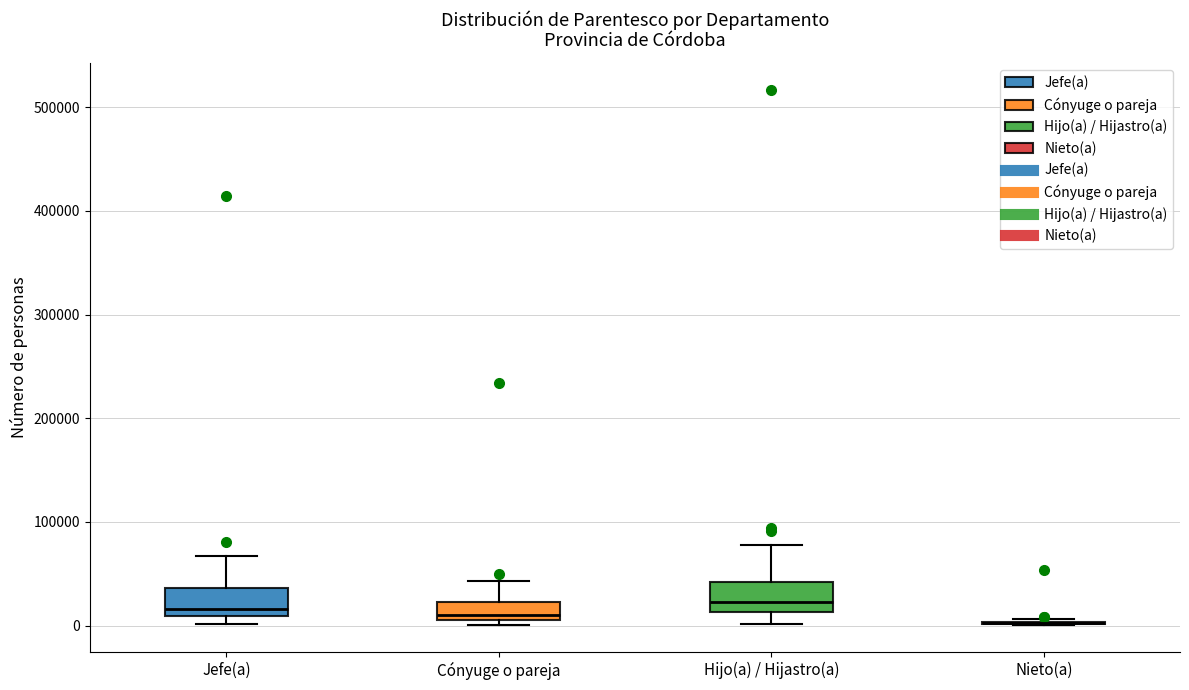

Reading left to right, read every box against the y-axis: the position of its median line, the range the box covers, and the ends of its whiskers. The values are not printed on the chart, so give them approximately, as read against the axis.

Jefe(a): median 20000, box 10000 to 40000, whiskers 0 to 70000
Cónyuge o pareja: median 10000 (just above the box's lower edge), box 10000 to 20000, whiskers 0 to 40000
Hijo(a) / Hijastro(a): median 20000, box 10000 to 40000, whiskers 0 to 80000
Nieto(a): box collapsed to a line at 0, whiskers 0 to 10000